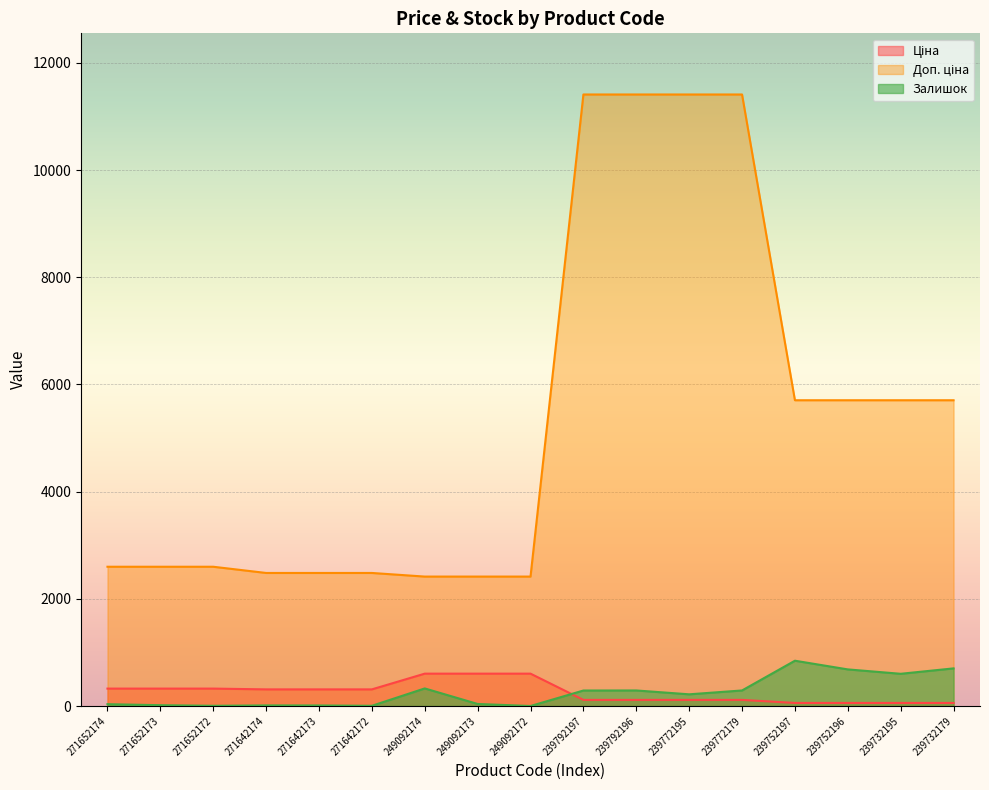

Which series has the widest spread of values?

Доп. ціна